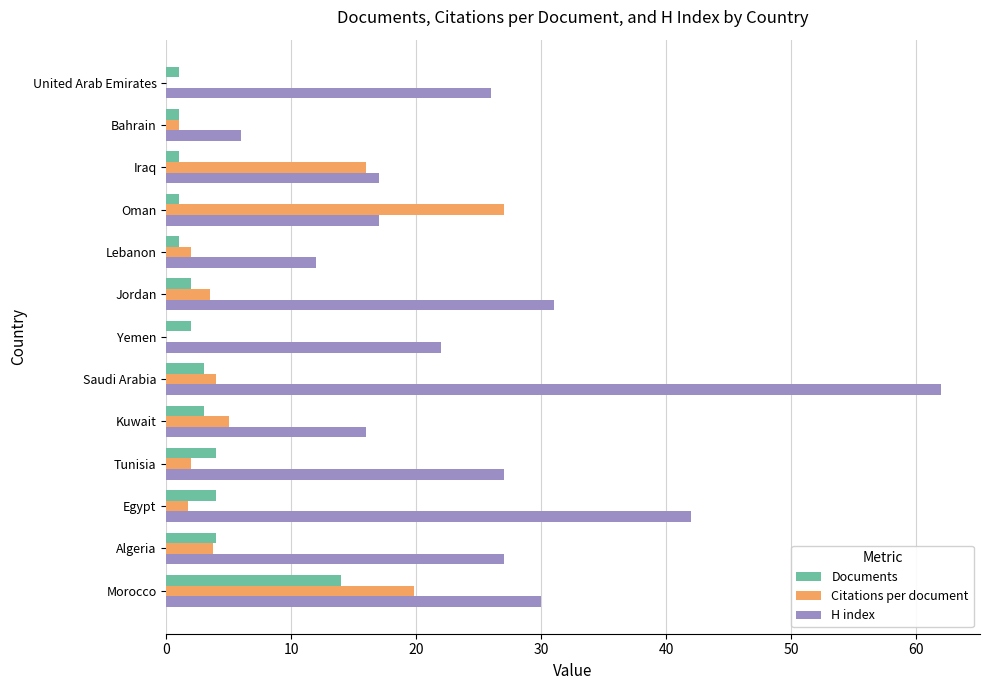

Which series has the largest total across all categories?

H index